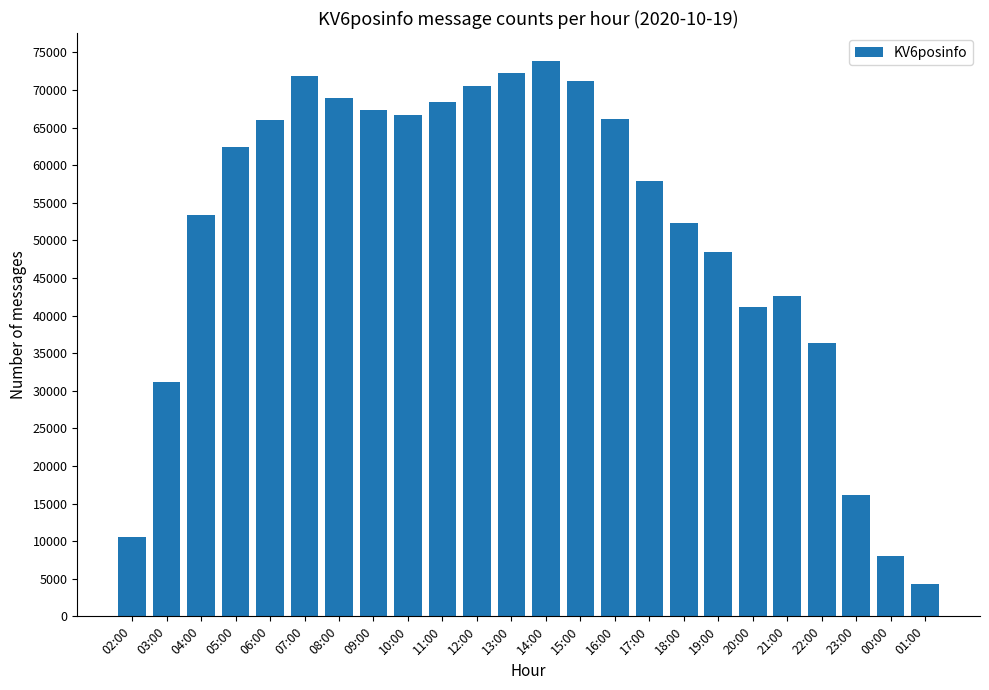

True or false: the data shows 23799 at 22:00.

False